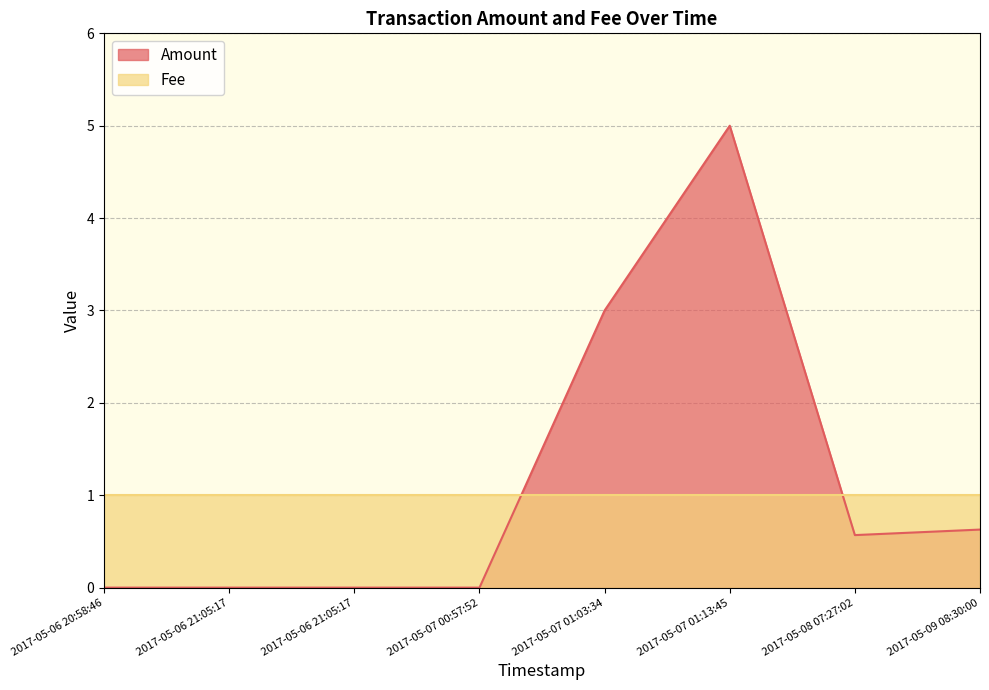

Which category has the lowest value across all series?

2017-05-06 20:58:46